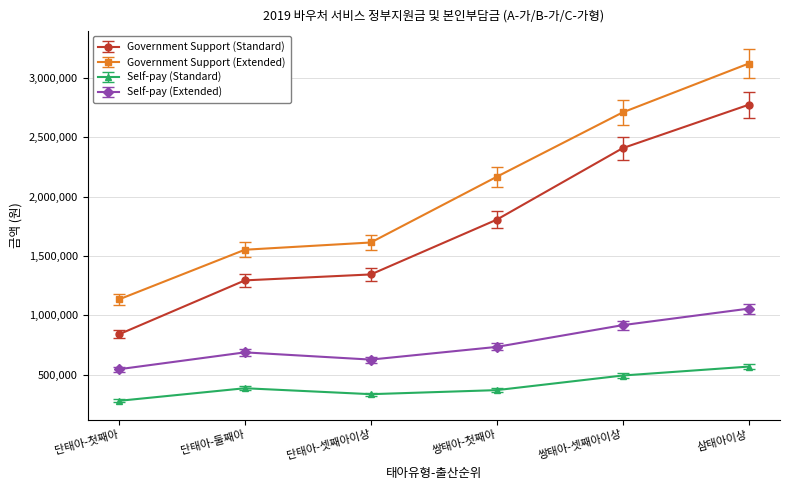

What are all the series names shown in the legend?

Government Support (Standard), Government Support (Extended), Self-pay (Standard), Self-pay (Extended)